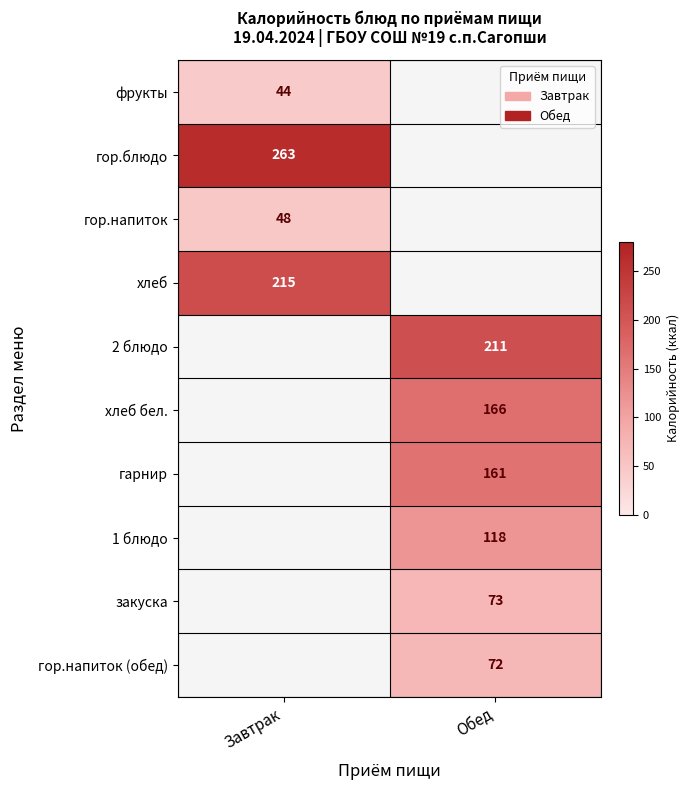

Is it true that гор.напиток equals 82 at Завтрак?

False